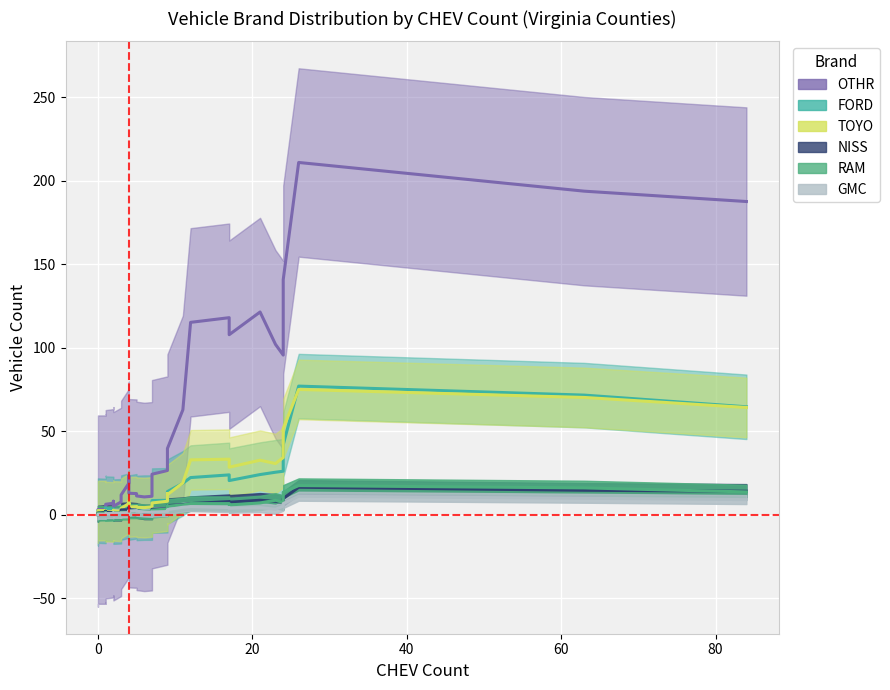

What is the total value across all series at 1?

24